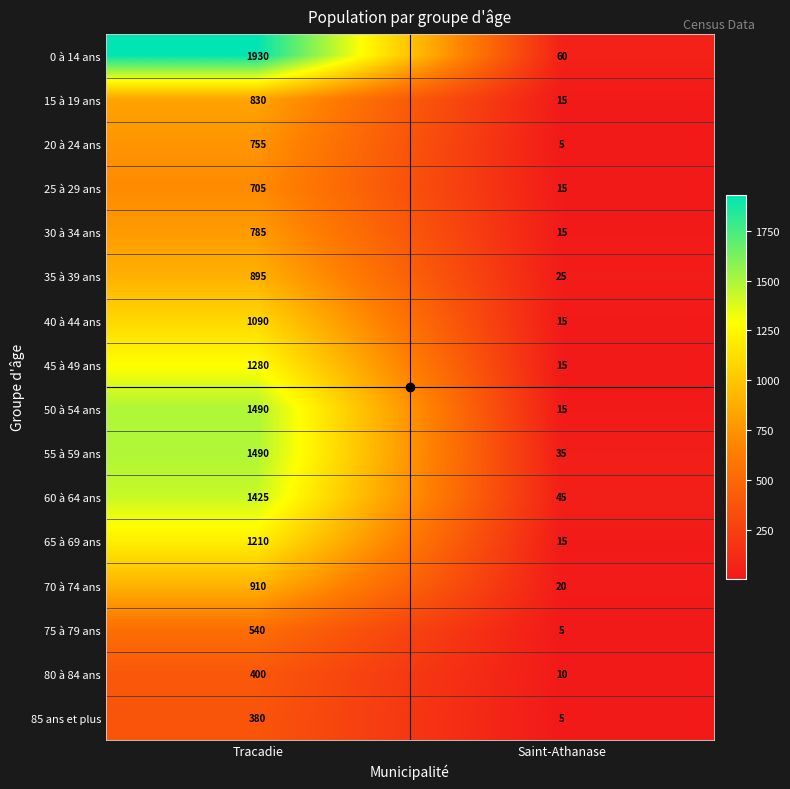

Which category has the lowest value in the 60 à 64 ans series?

Saint-Athanase